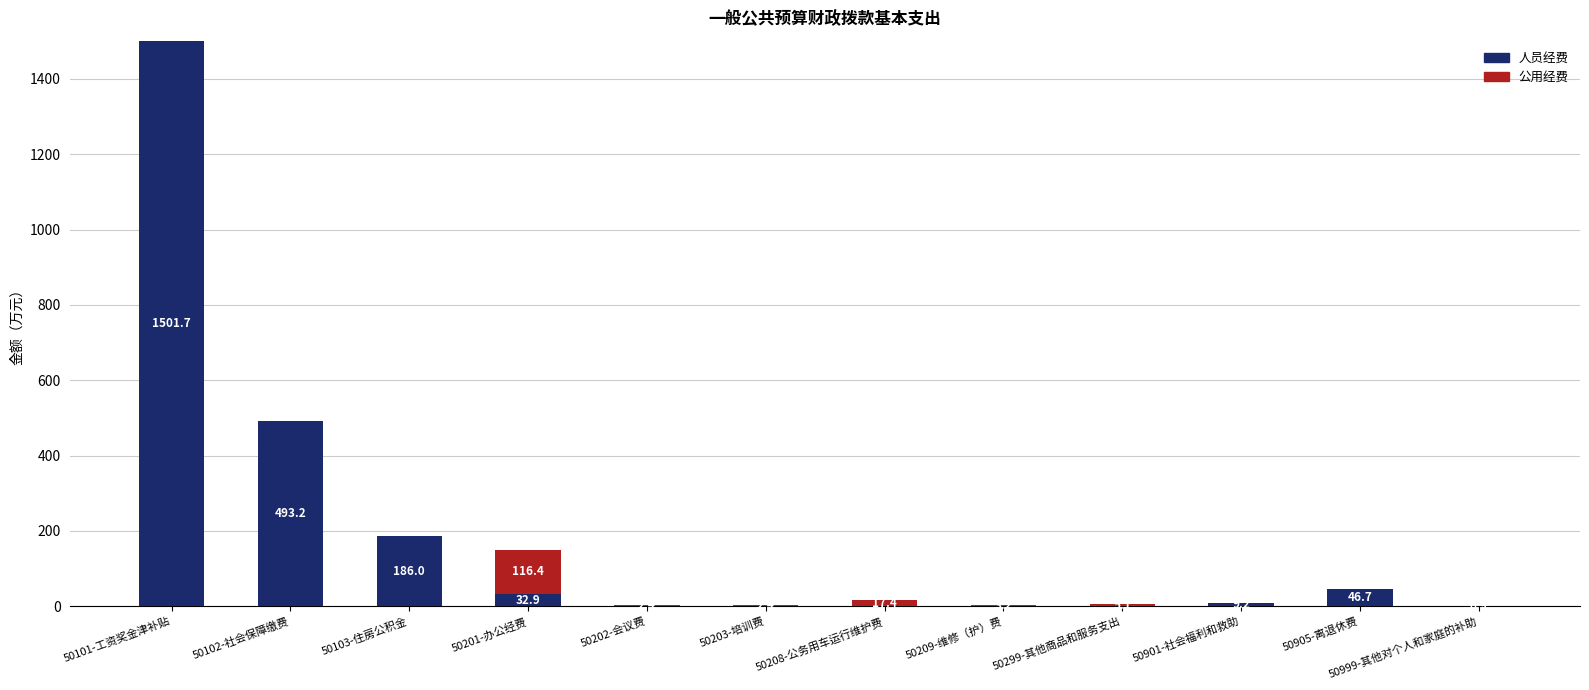

What is the total value across all series at 50203-培训费?

2.4